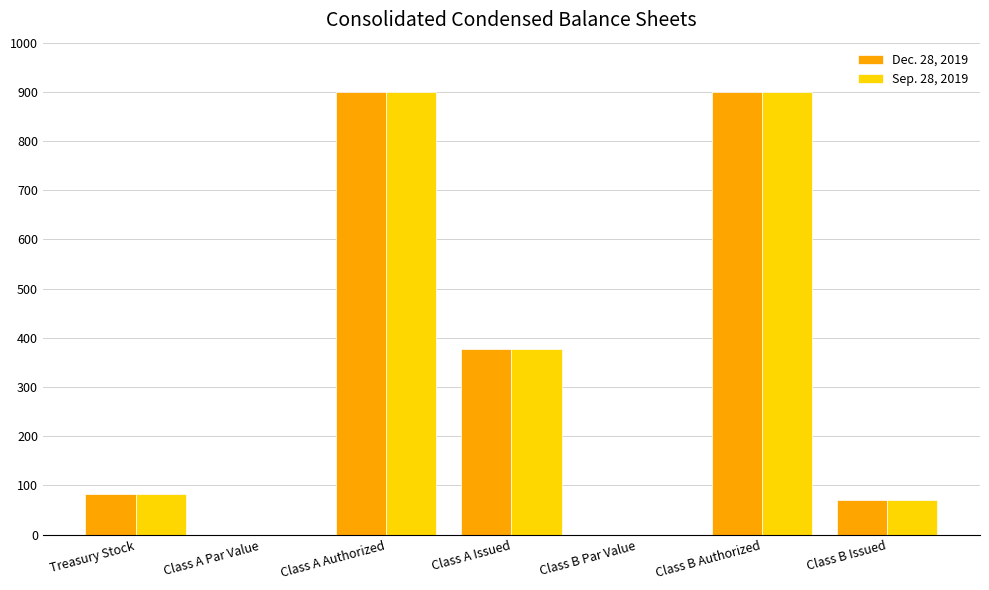

Where is Sep. 28, 2019 nearest to the value 450?

Class A Issued